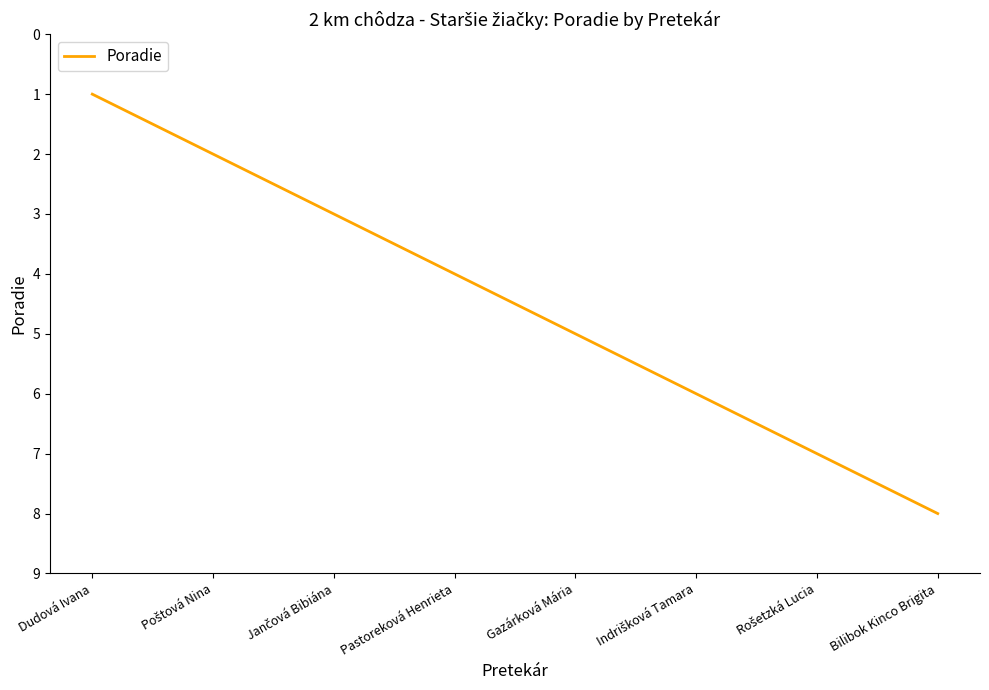

Count the number of data series in this chart.

1